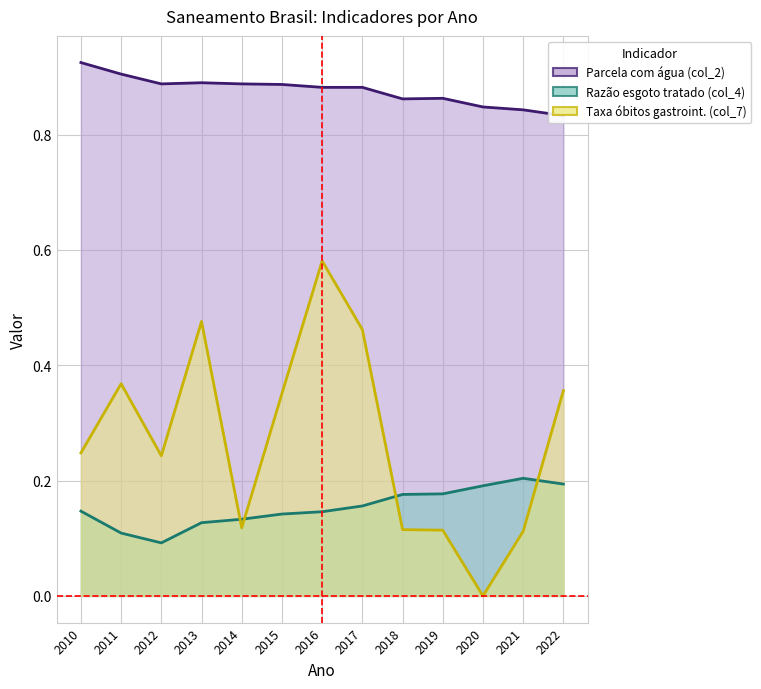

What is the sum of all Taxa óbitos gastroint. (col_7) (line) values?

3.5